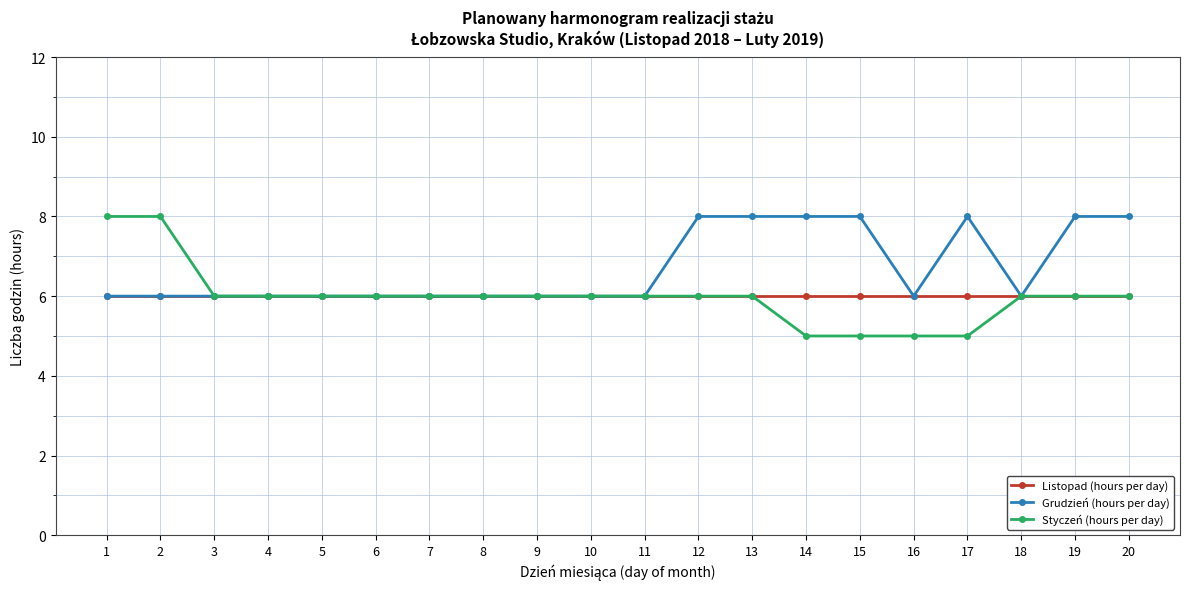

Which series has the largest total across all categories?

Grudzień (hours per day)